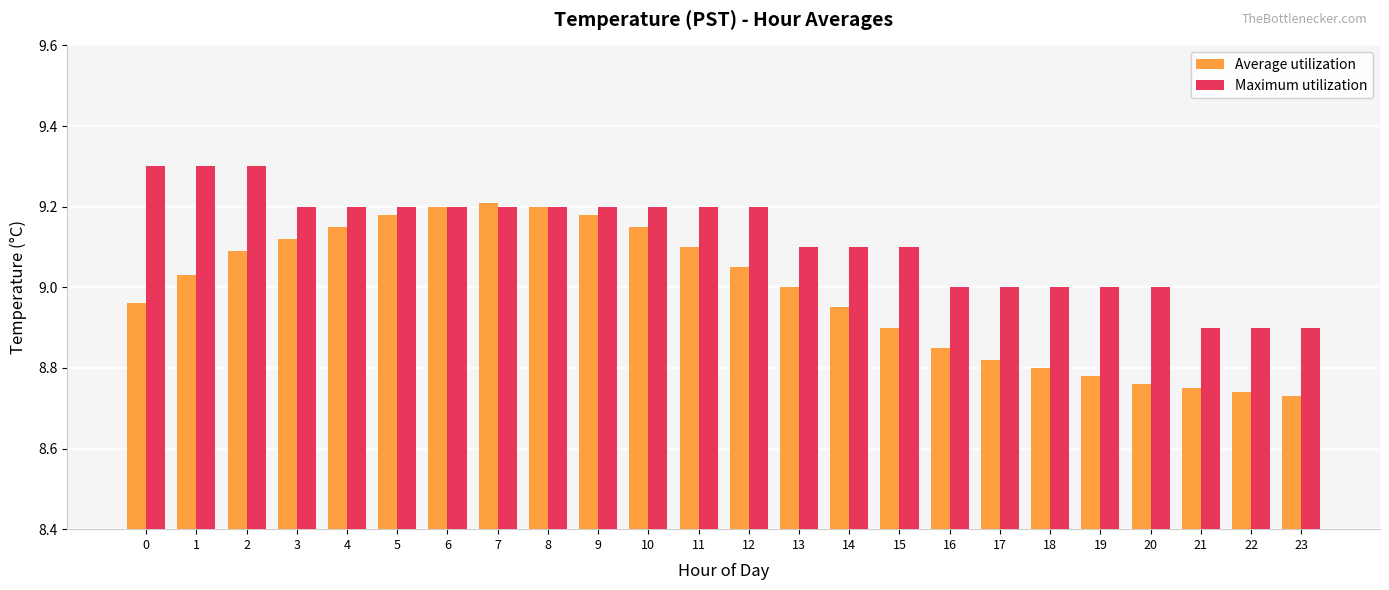

Which series has the largest total across all categories?

Maximum utilization